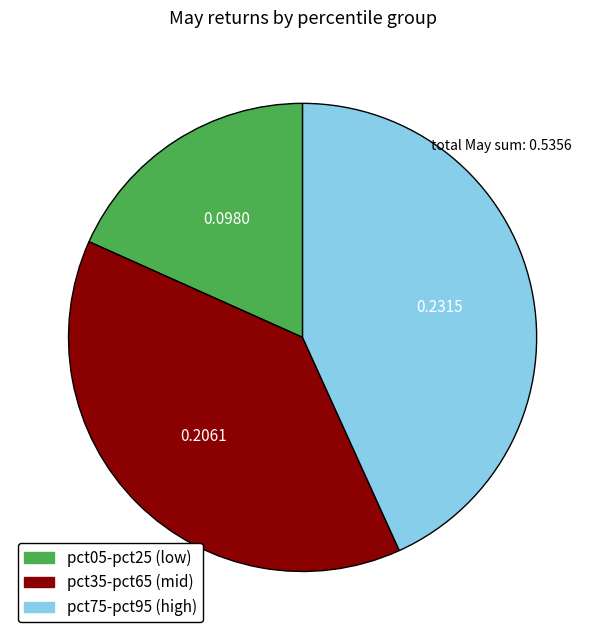

What is the smallest slice in the pie chart?

pct05-pct25 (low)